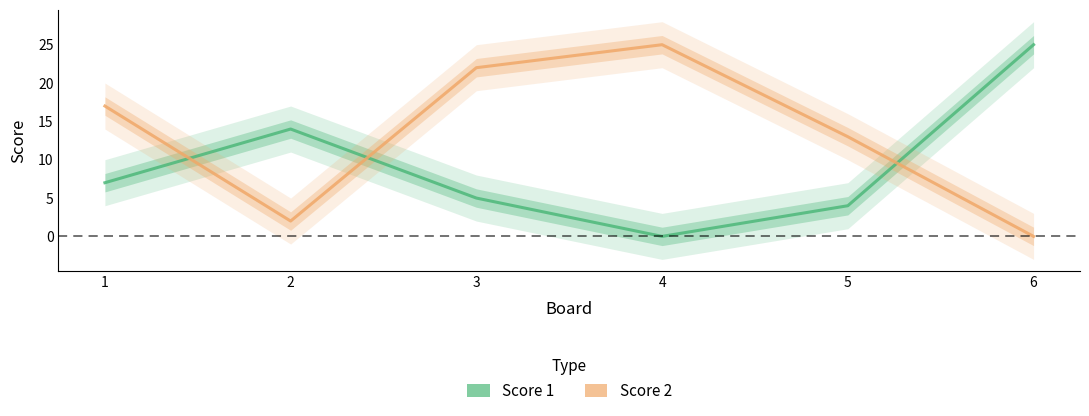

What are all the series names shown in the legend?

Score 1, Score 2